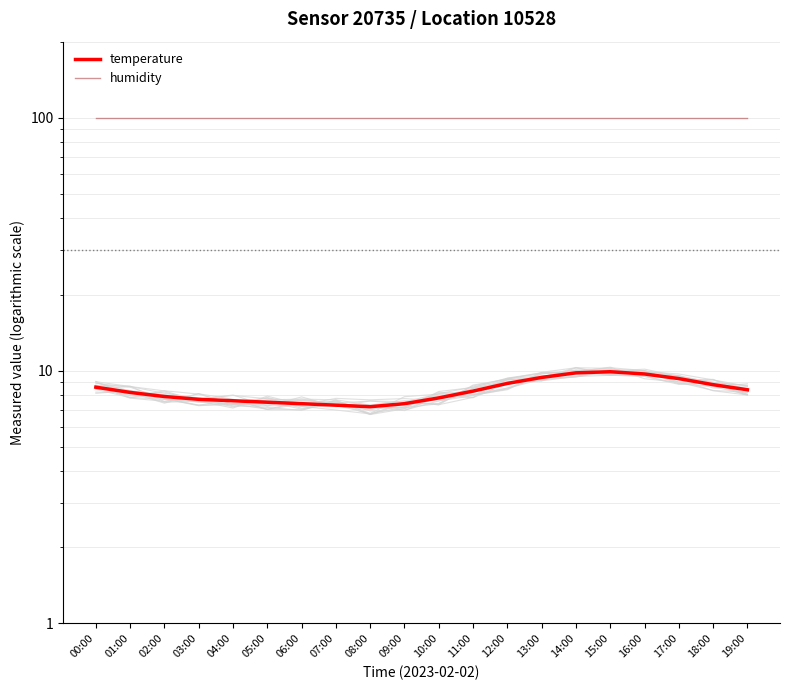

True or false: humidity and temperature cross at least once.

False